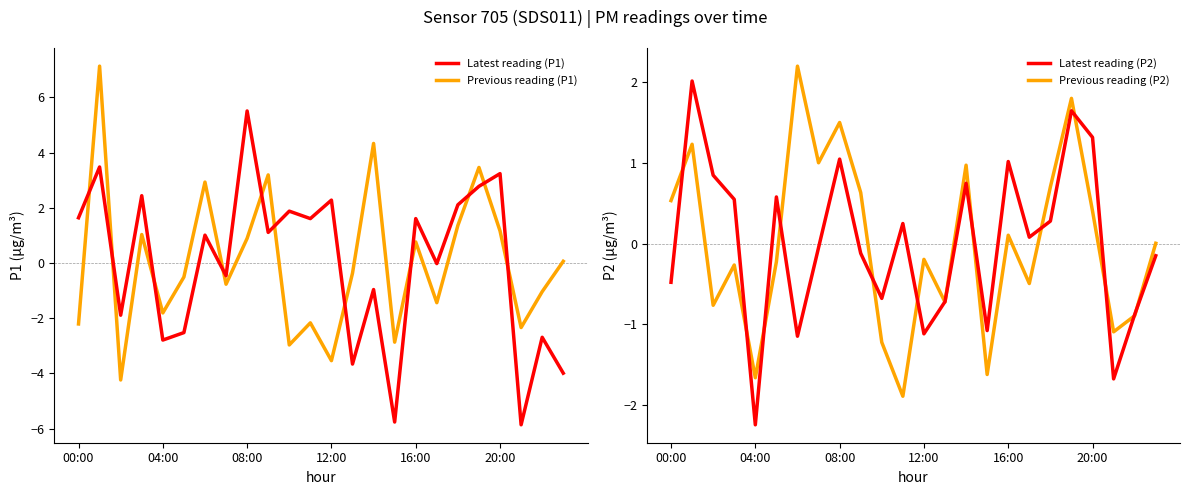

After their last crossing, which series has the higher values: Previous reading (P1) or Latest reading (P1)?

Previous reading (P1)